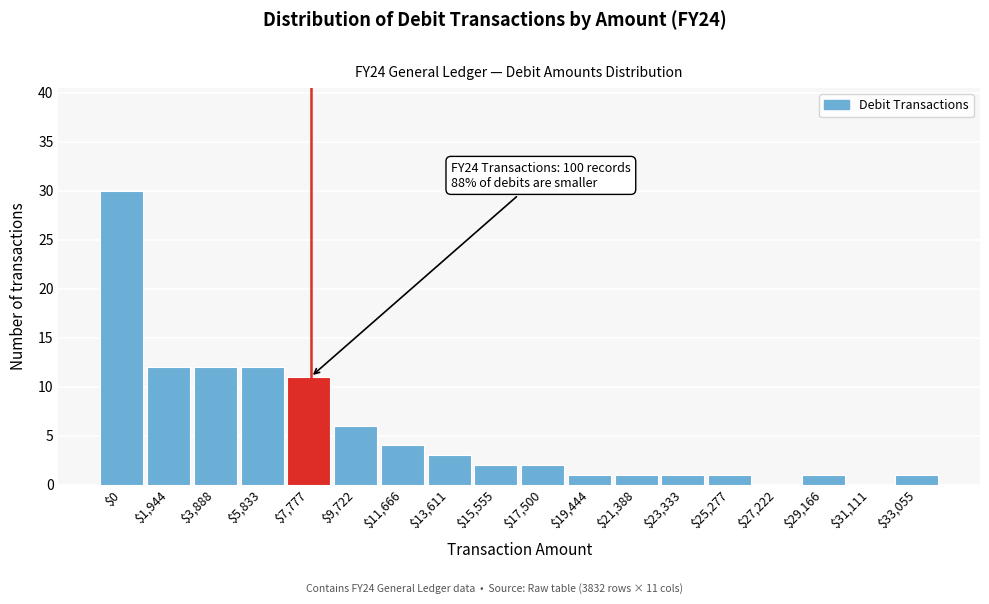

True or false: the data shows 6 at $5,833.

False